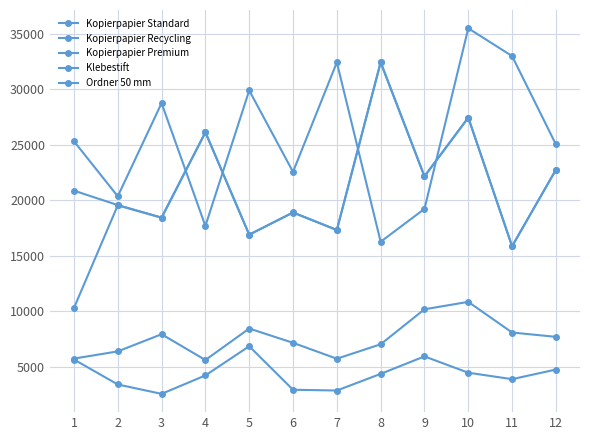

How many lines are shown in the chart?

5